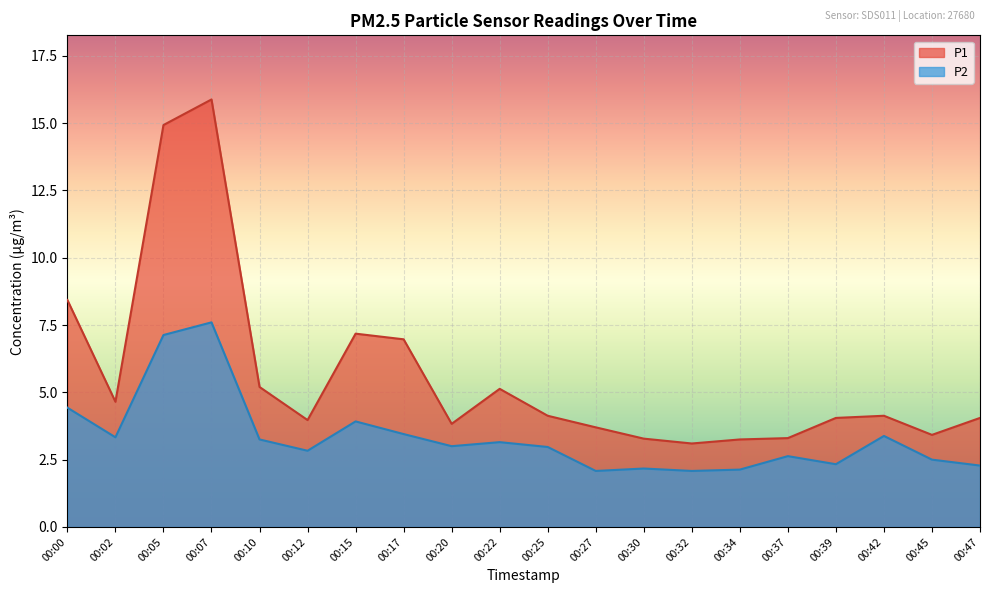

Rank the series by their average value, from lowest to highest.

P2, P1